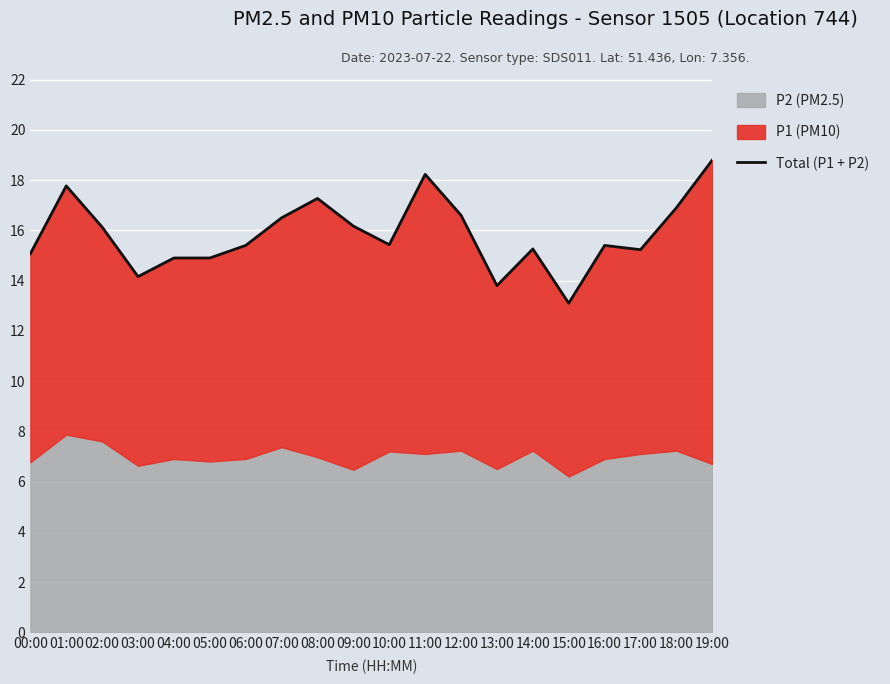

Which category has the lowest value across all series?

15:00